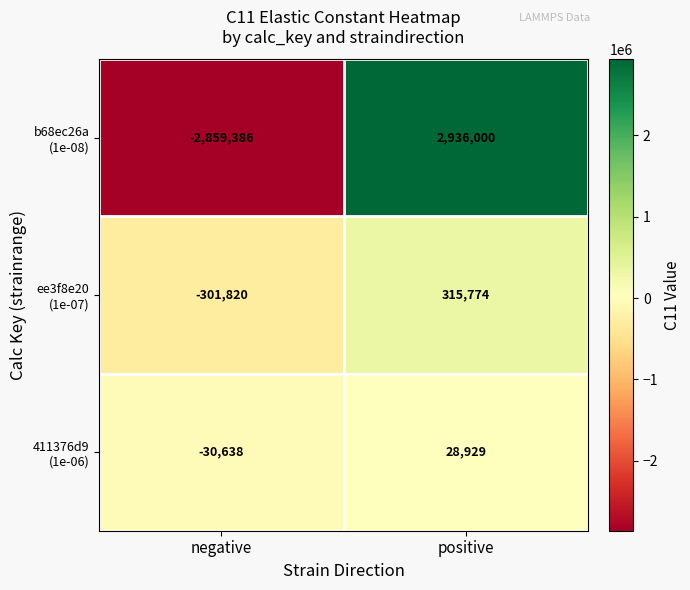

How many series are shown in this chart?

3